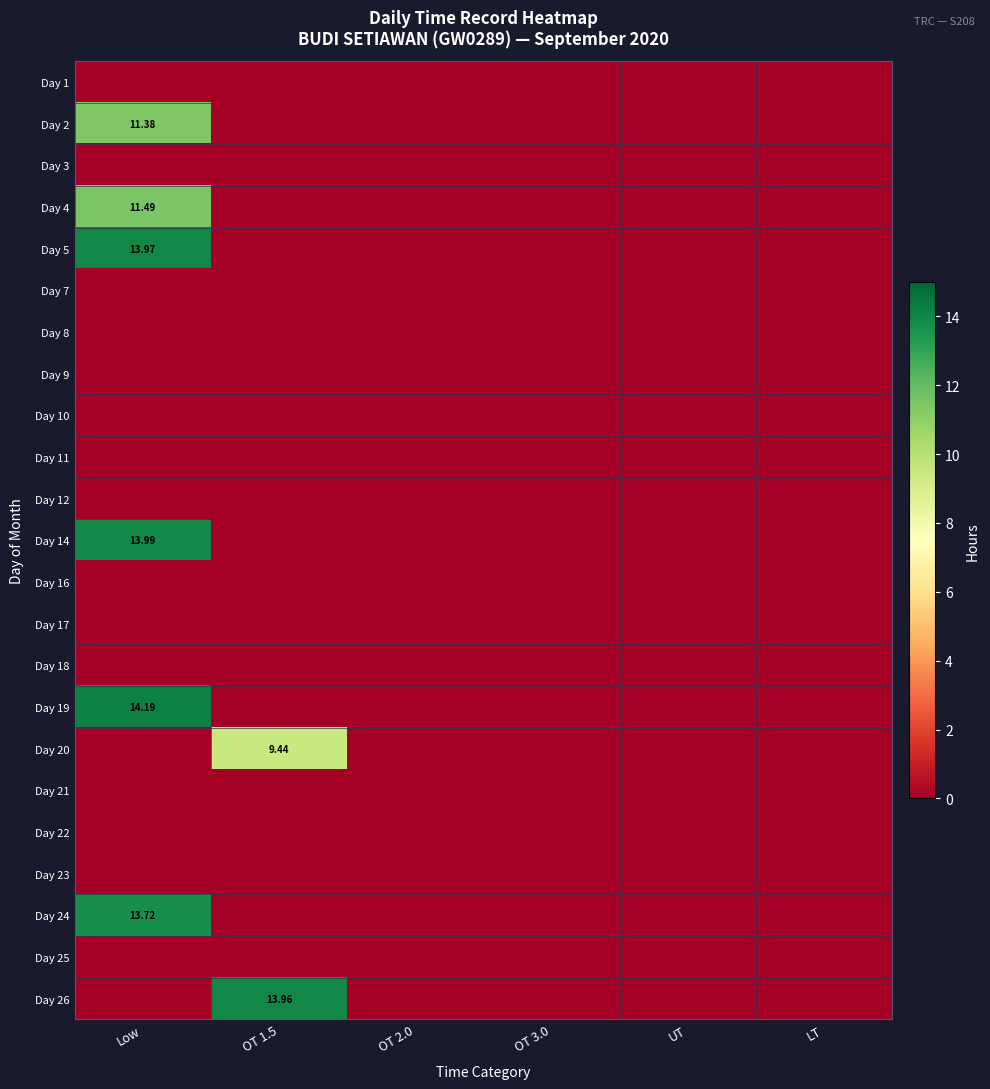

Which series has the widest spread of values?

Day 19